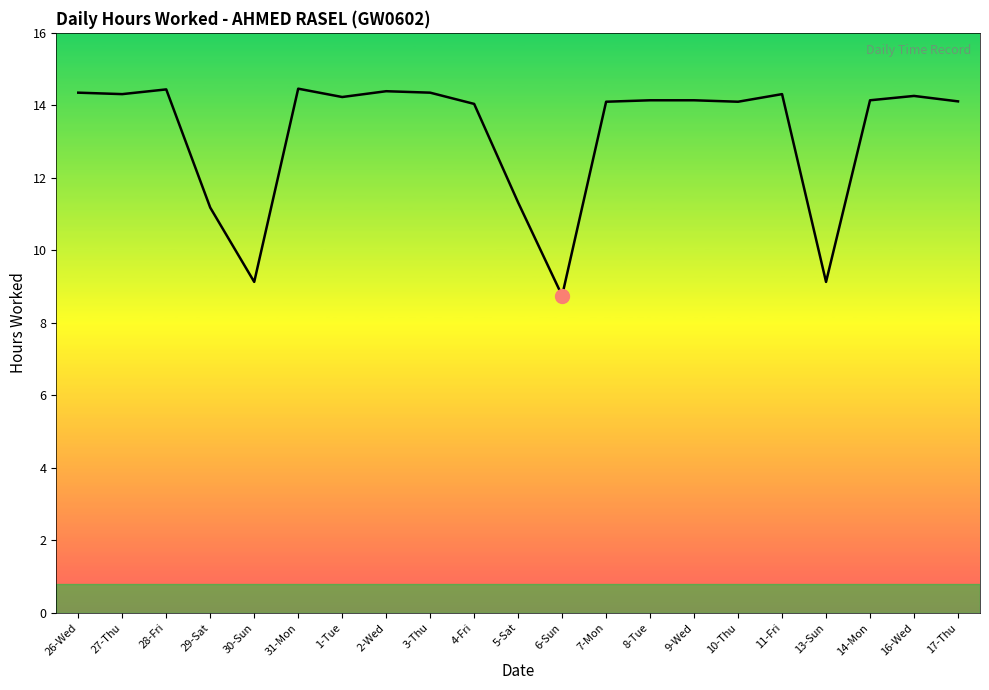

Where does the data first go above 14?

26-Wed